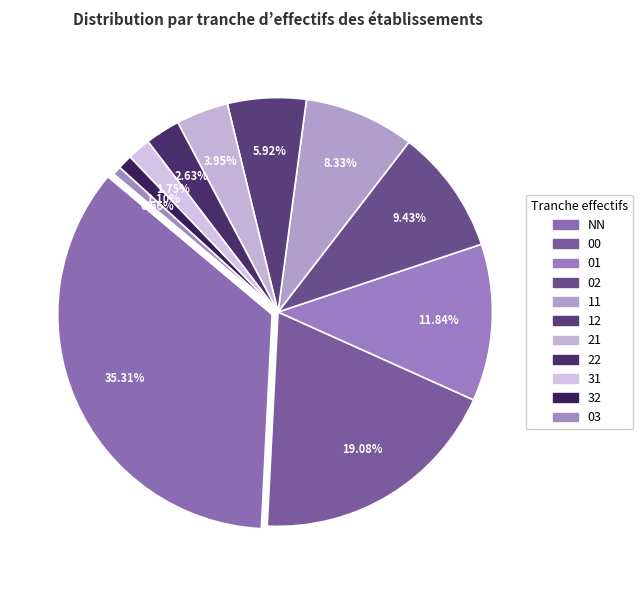

Count the number of slices in the pie.

11